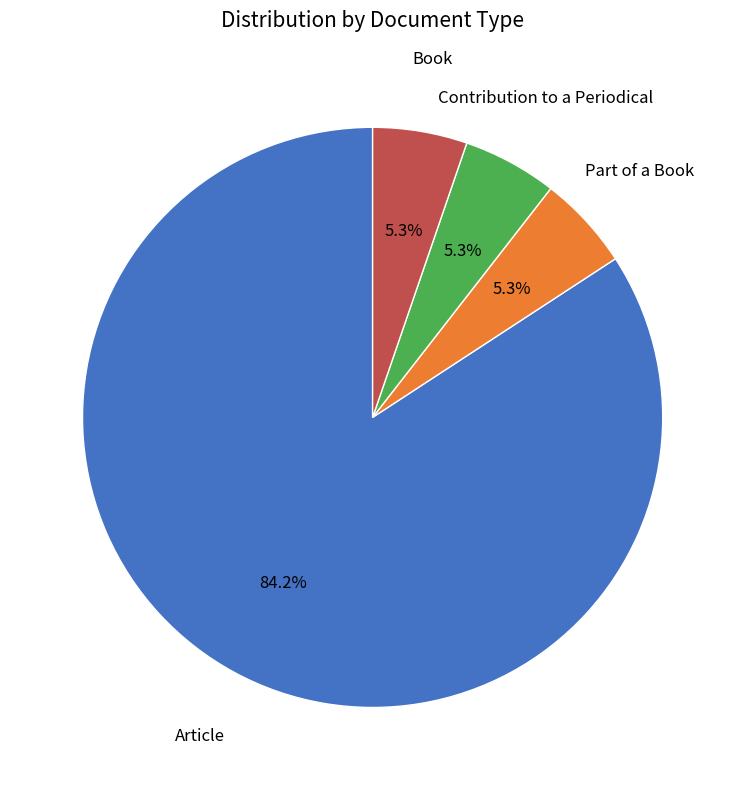

What is the ratio of the value at Book to the value at Article?

0.1